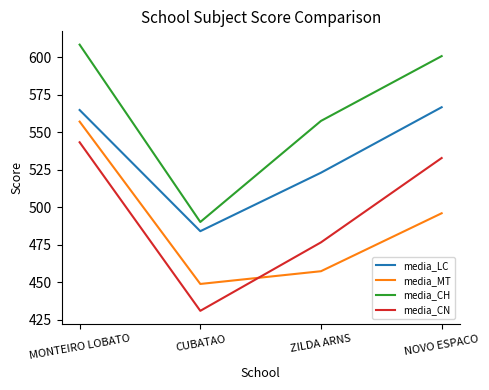

What is the highest value of the media_LC series?

566.7